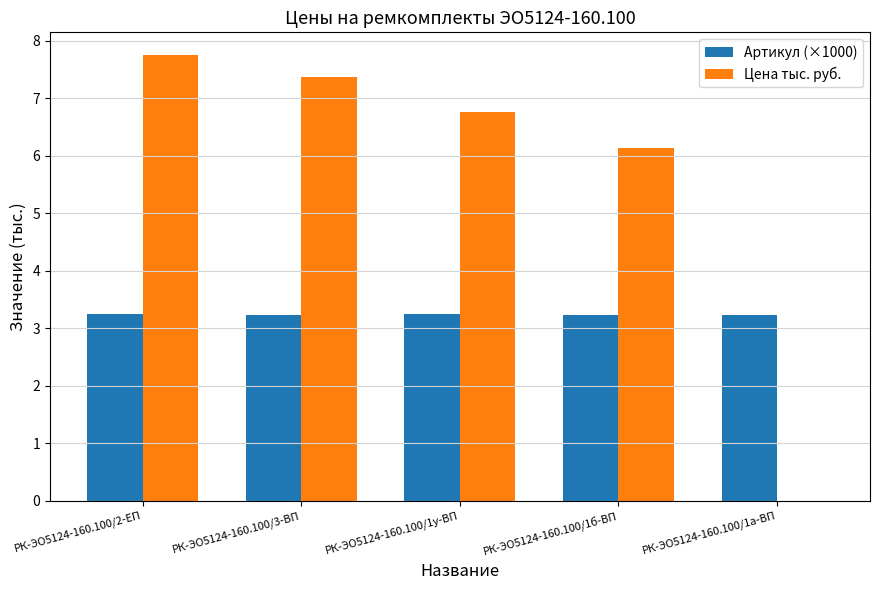

What is the greatest value displayed?

7.8